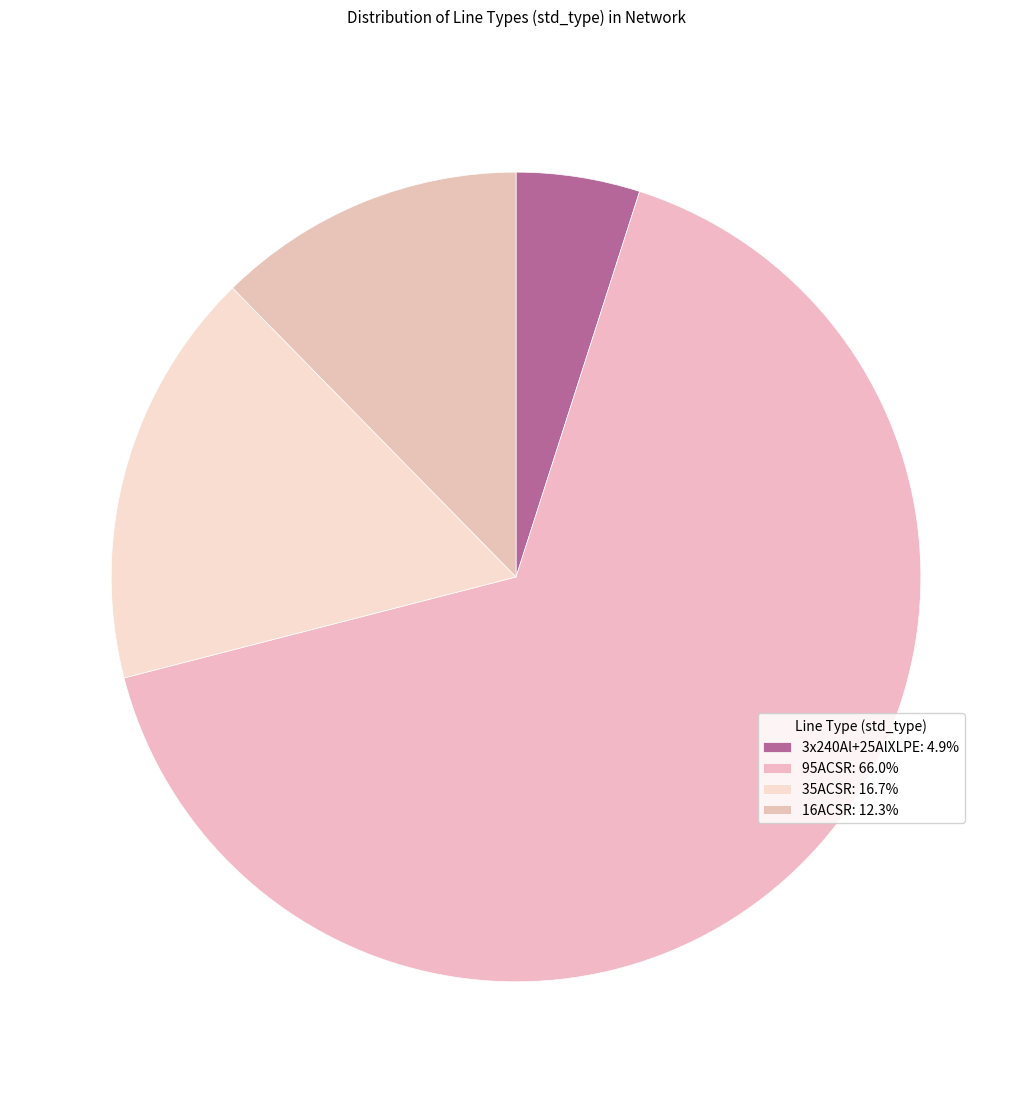

To the nearest percent, what portion does 3x240Al+25AlXLPE represent?

5%